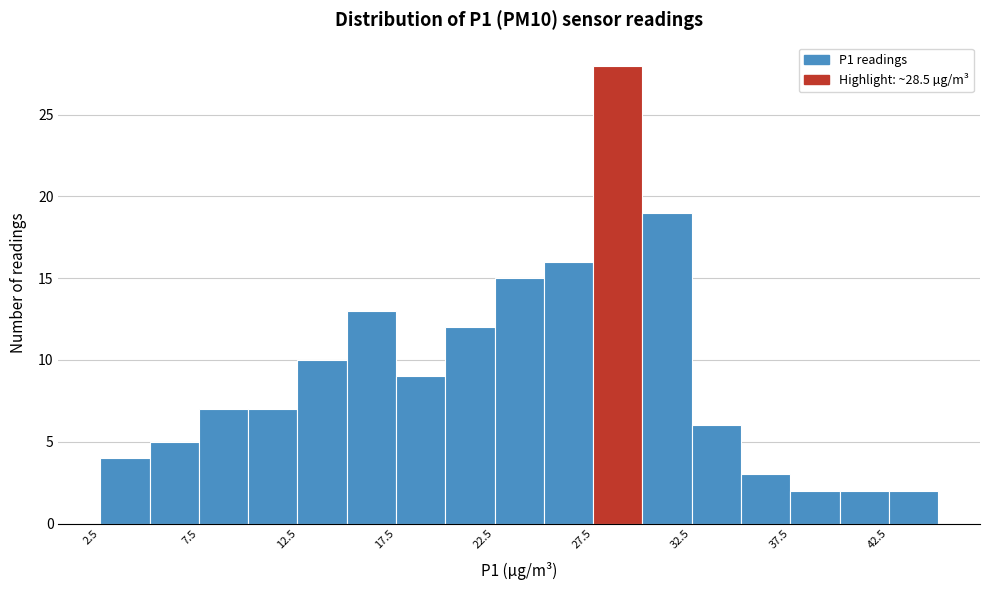

Reading left to right, transcribe this chart: for each bar, give the range it covers on the x-axis and its height. The values are not printed on the chart, so give them approximately, as read against the axis.

2.5 to 5.0: 4
5.0 to 7.5: 5
7.5 to 10.0: 7
10.0 to 12.5: 7
12.5 to 15.0: 10
15.0 to 17.5: 13
17.5 to 20.0: 9
20.0 to 22.5: 12
22.5 to 25.0: 15
25.0 to 27.5: 16
27.5 to 30.0: 28
30.0 to 32.5: 19
32.5 to 35.0: 6
35.0 to 37.5: 3
37.5 to 40.0: 2
40.0 to 42.5: 2
42.5 to 45.0: 2